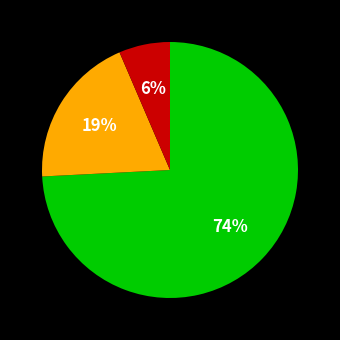

Is there a majority slice in this chart?

Yes